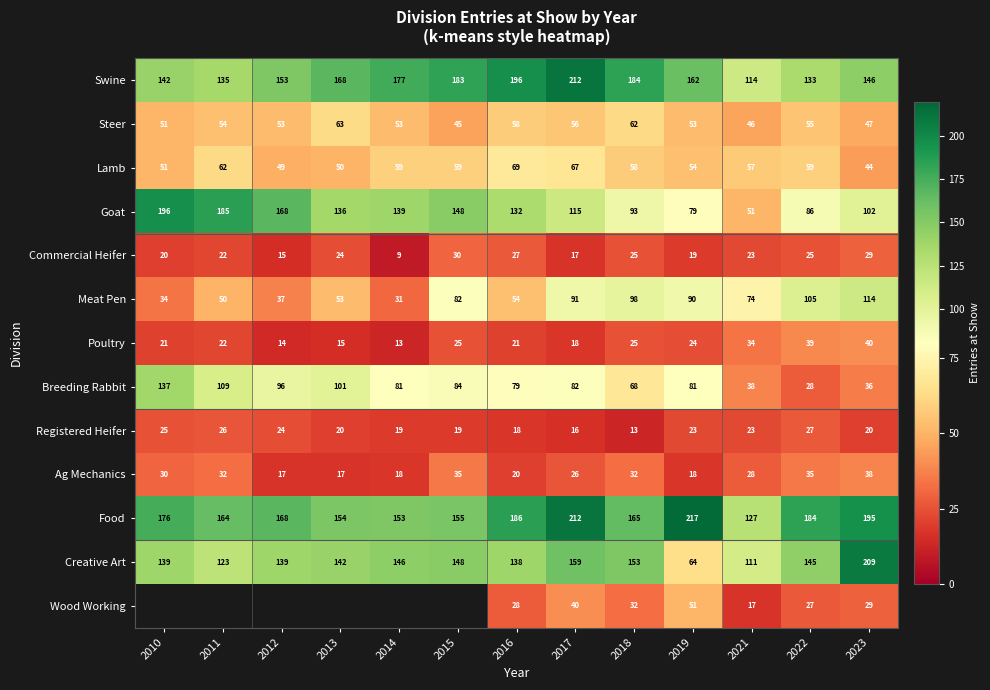

Count the number of data series in this chart.

13